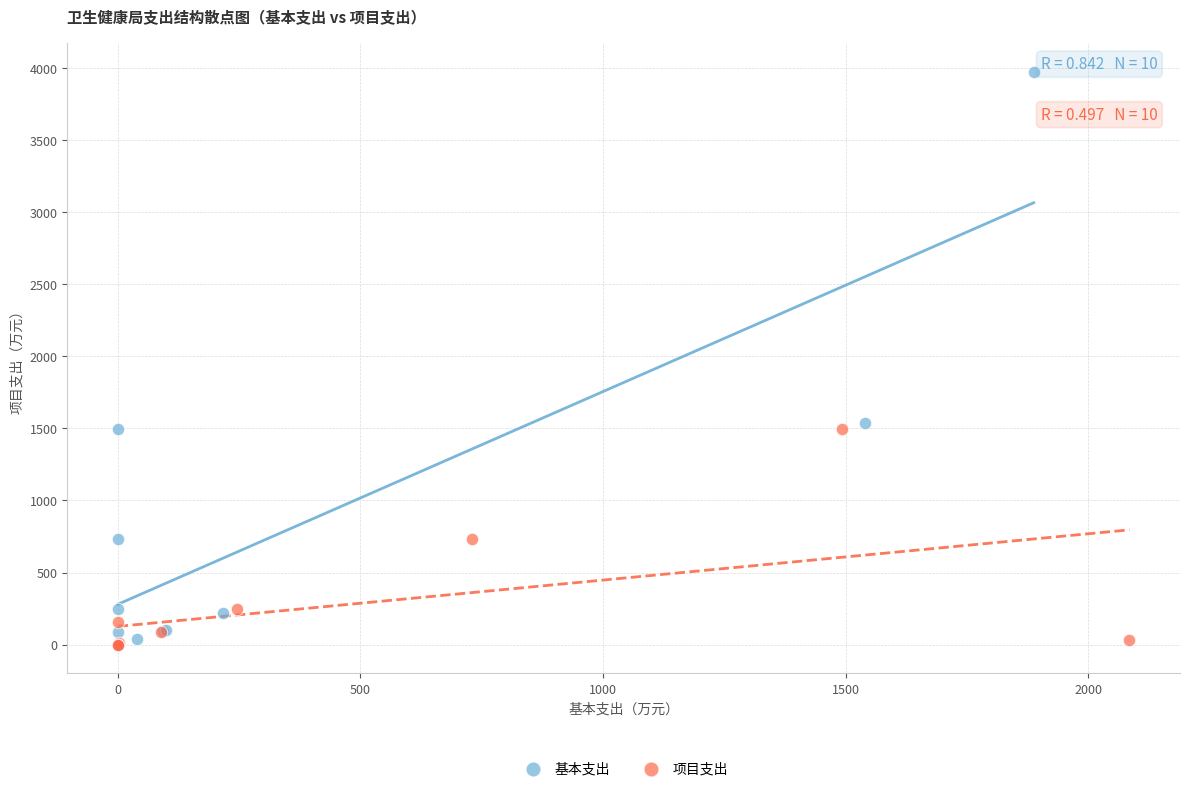

Which series contains the highest Y value?

基本支出